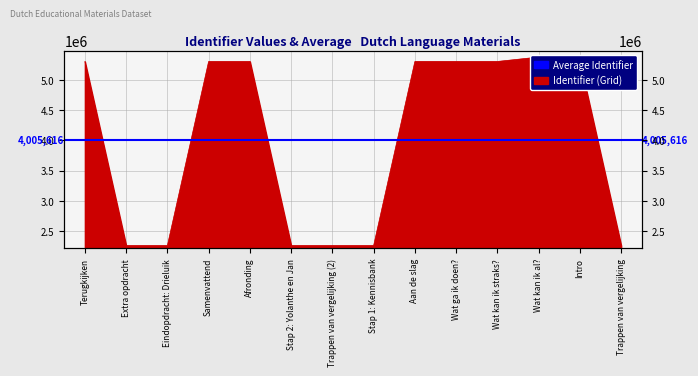

What is the change in value from Afronding to Trappen van vergelijking (2)?

-3046802